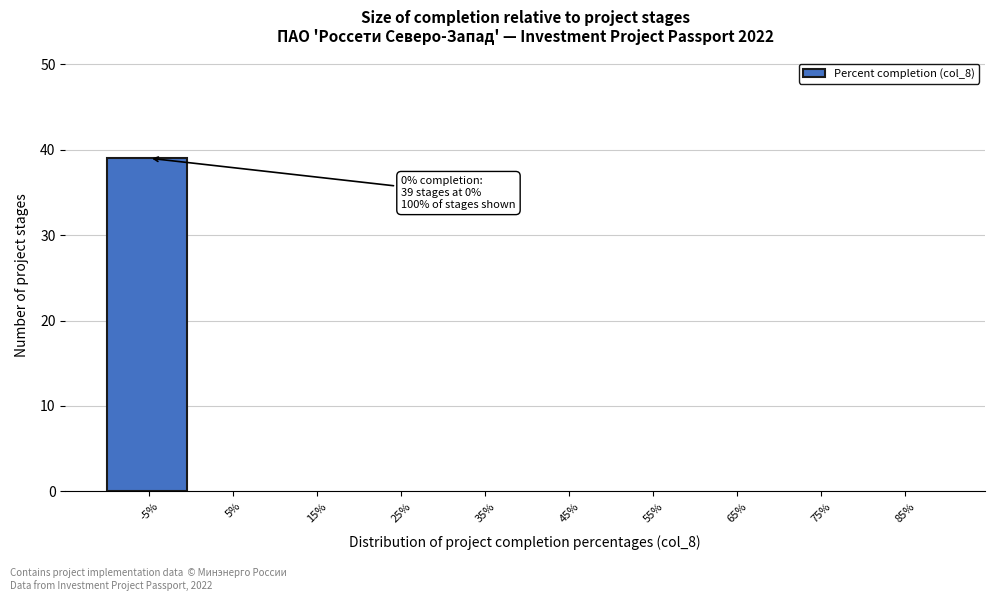

Reading left to right, extract all data points from this chart.

-5%=39	5%=0	15%=0	25%=0	35%=0	45%=0	55%=0	65%=0	75%=0	85%=0